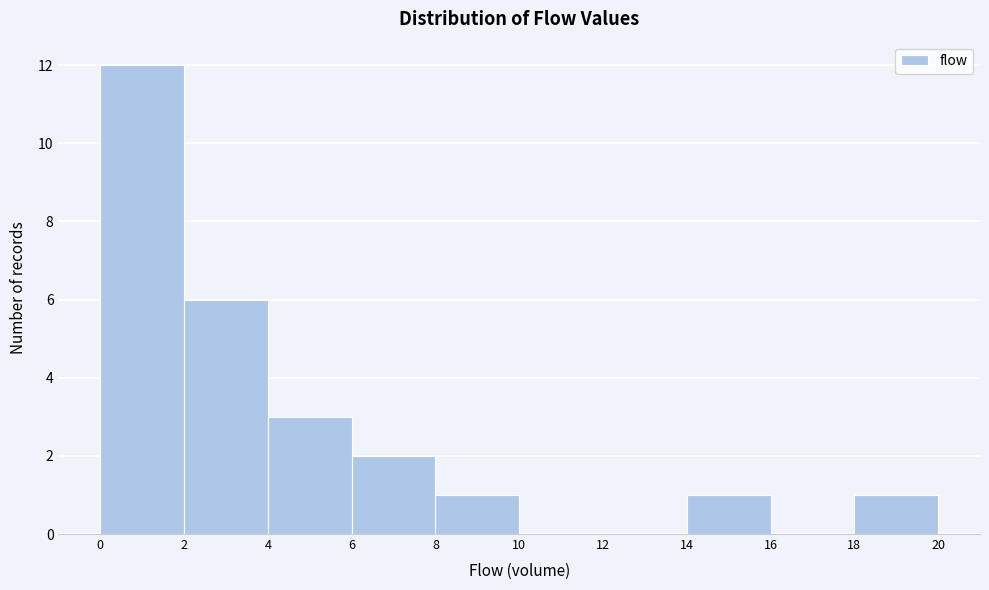

Reading left to right, transcribe this chart: for each bar, give the range it covers on the x-axis and its height. The values are not printed on the chart, so give them approximately, as read against the axis.

0 to 2: 12
2 to 4: 6
4 to 6: 3
6 to 8: 2
8 to 10: 1
10 to 12: 0
12 to 14: 0
14 to 16: 1
16 to 18: 0
18 to 20: 1